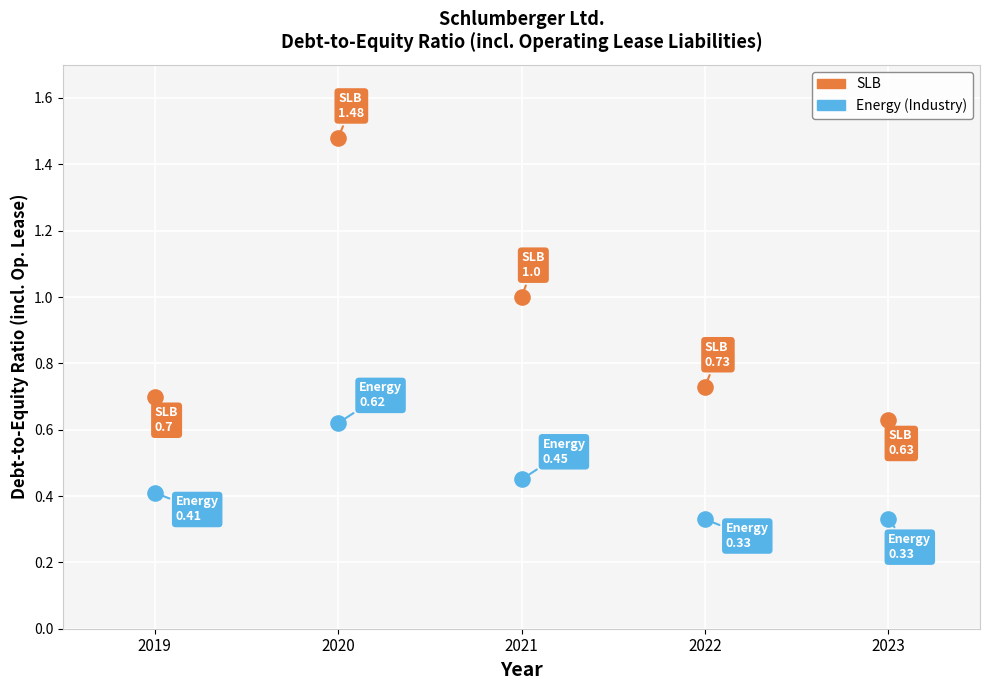

Across all data points, what is the average X value?

2021.0